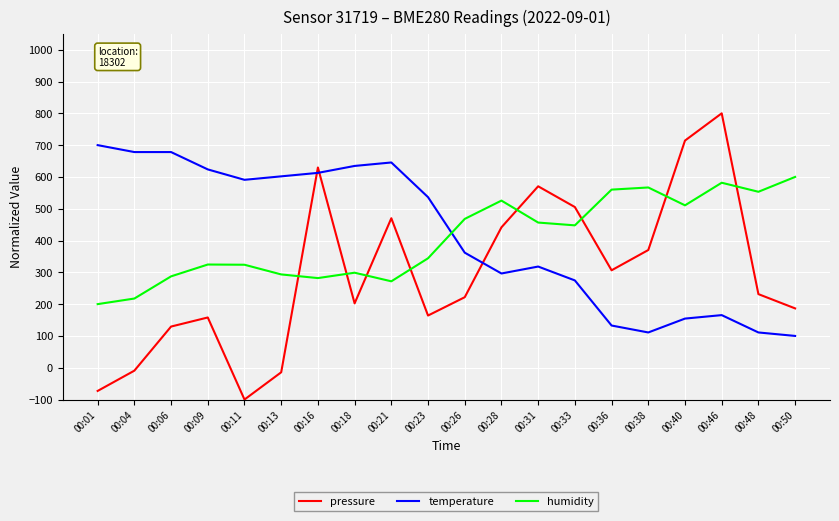

How many values in the pressure series are below 231?

10